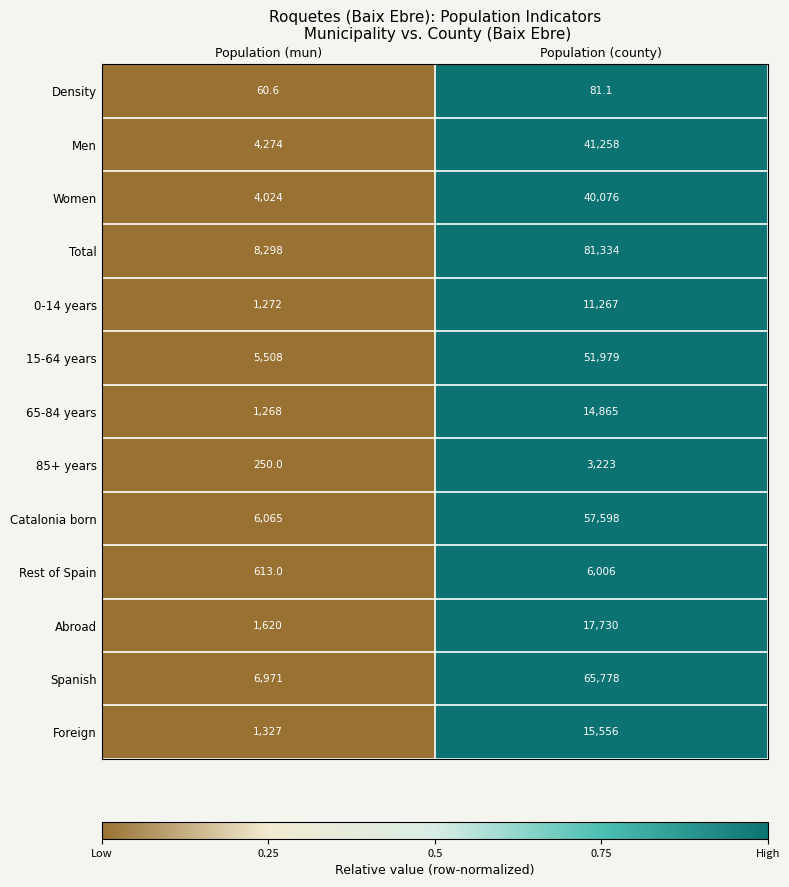

Between Population (mun) and Population (county), which series saw the biggest shift?

Total